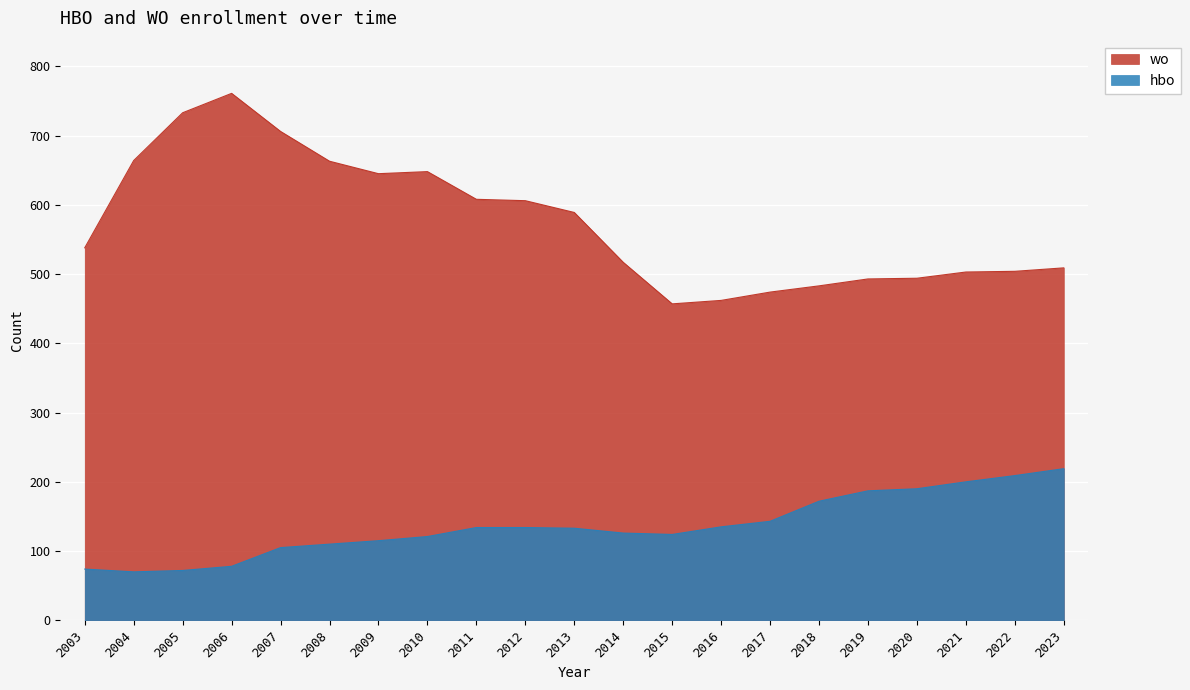

What is the maximum value shown in the chart?

761